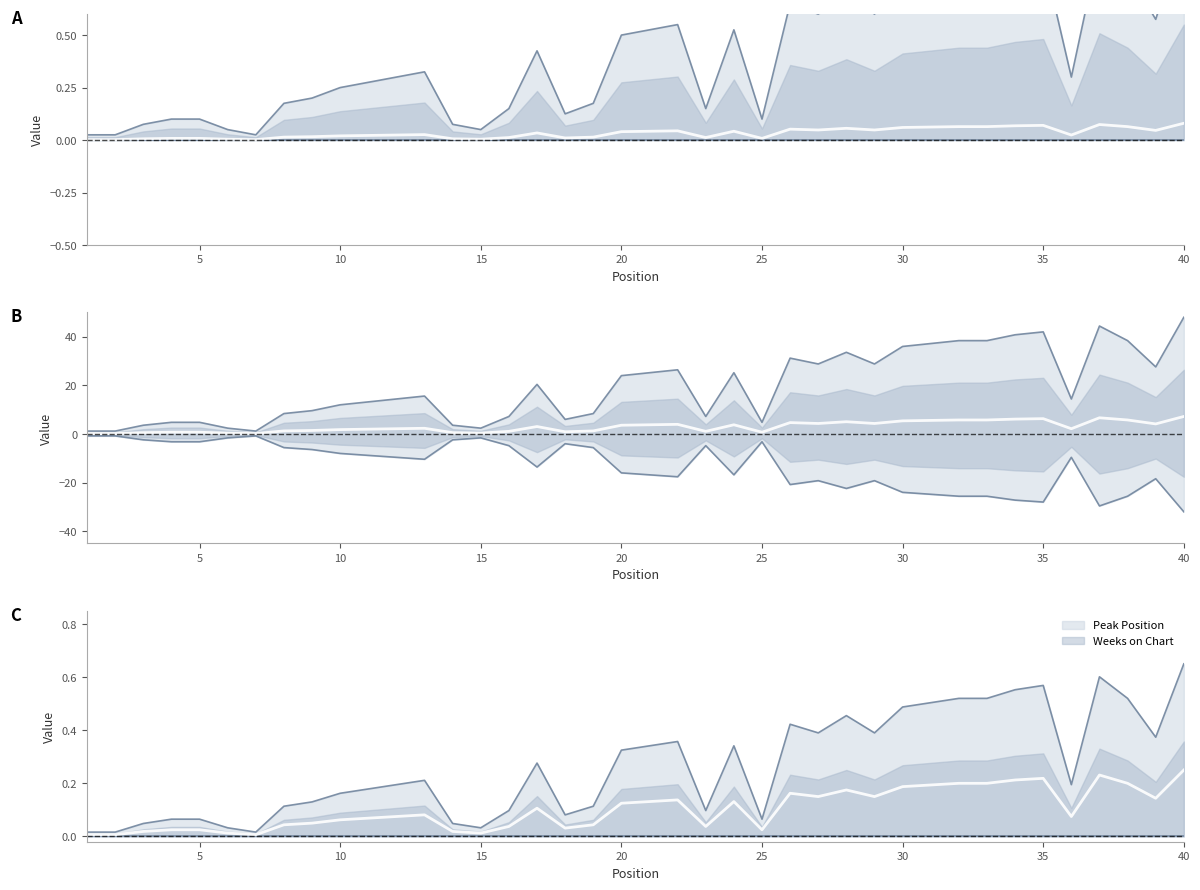

List the labels in order of value, smallest first.

1, 2, 7, 6, 15, 3, 14, 4, 5, 25, 18, 16, 23, 8, 19, 9, 10, 11, 12, 36, 13, 17, 20, 21, 24, 22, 39, 27, 29, 26, 28, 30, 31, 32, 33, 38, 34, 35, 37, 40